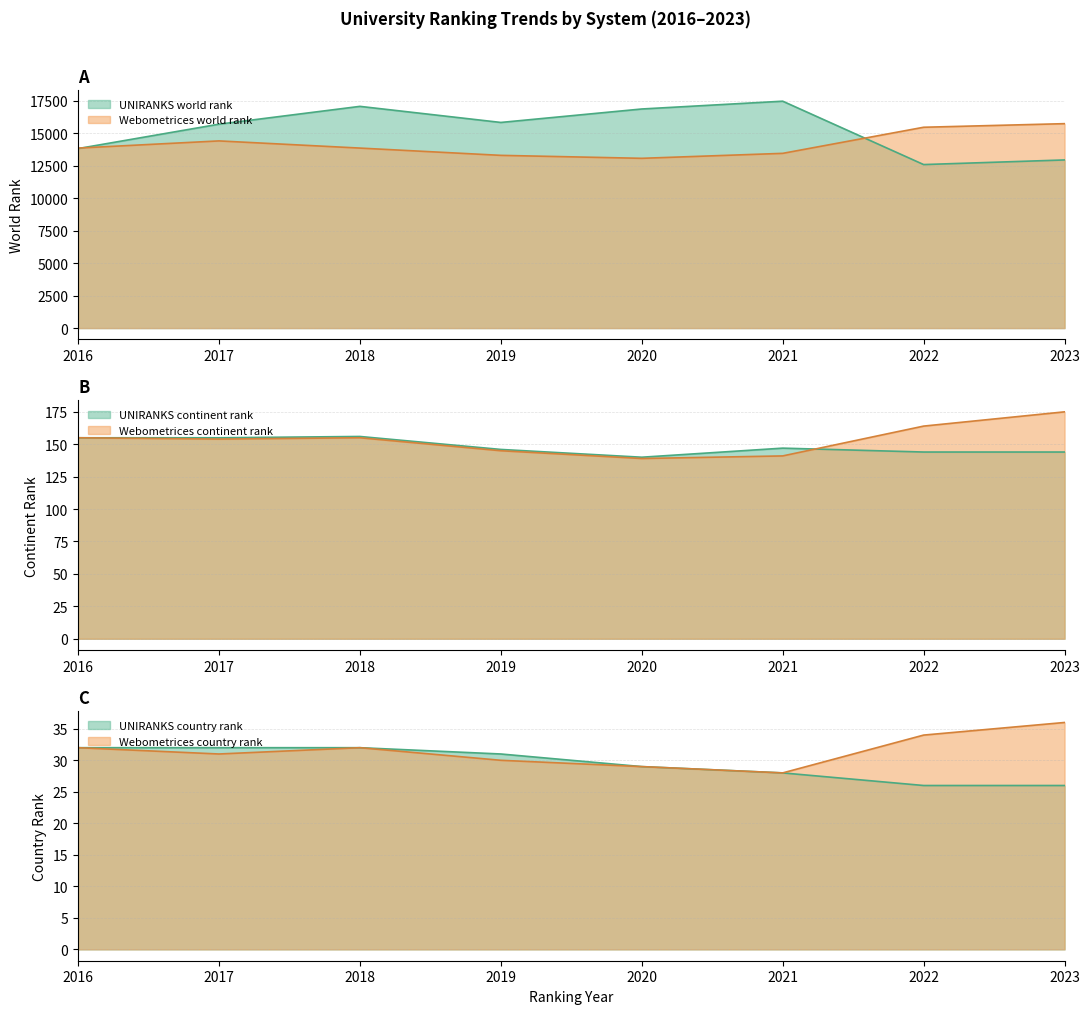

Does the chart have visible grid lines?

Yes